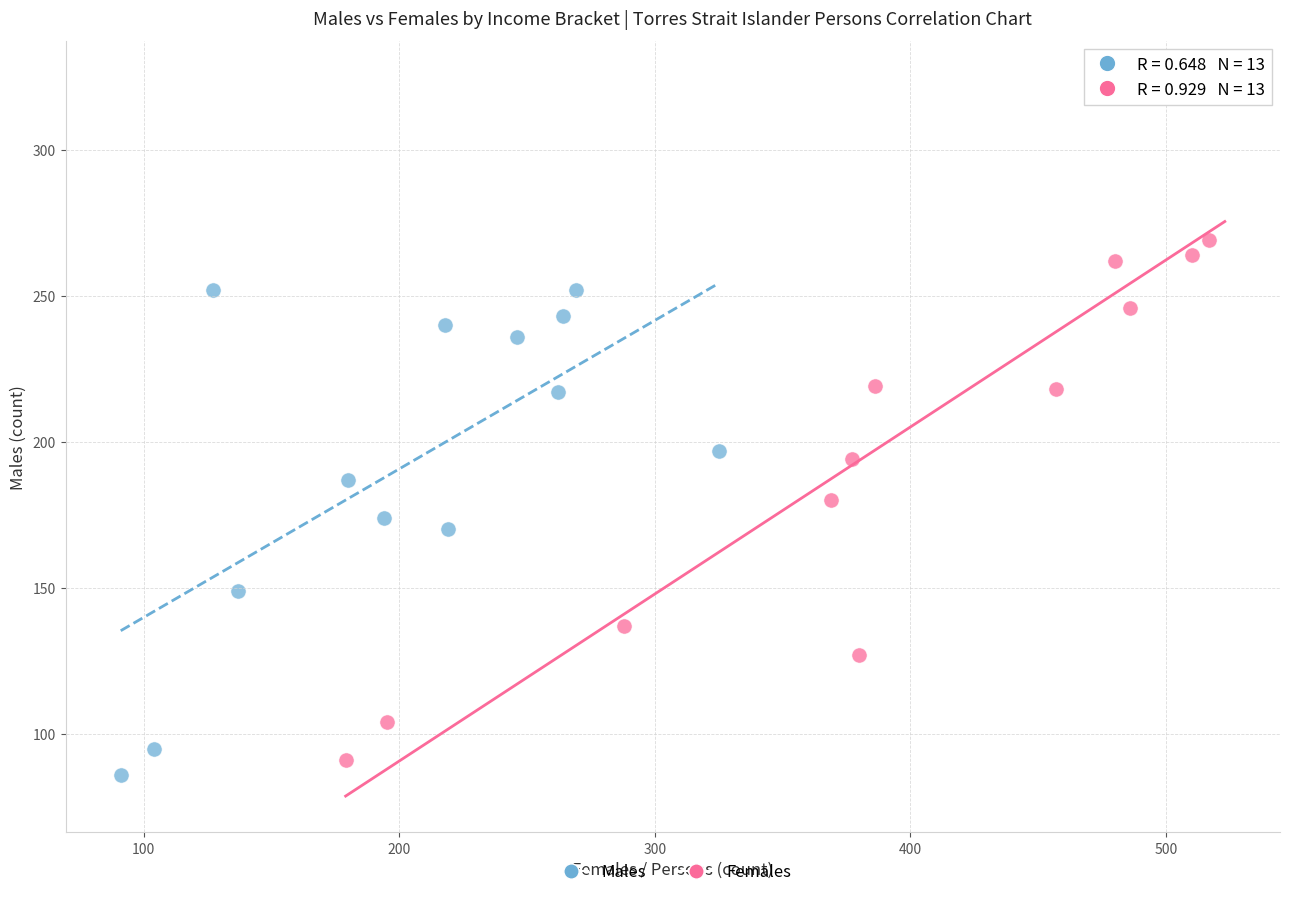

Which series reaches the maximum Y coordinate?

Females